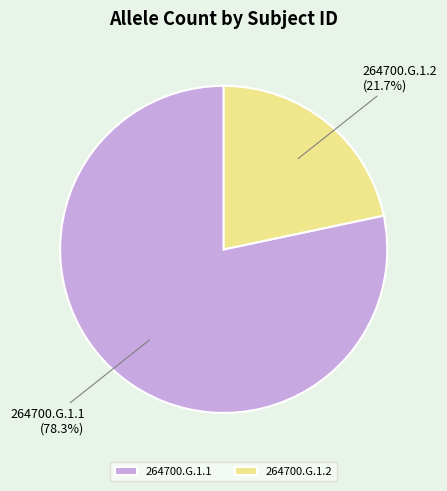

How much of the chart is everything except 264700.G.1.2?

78.3%